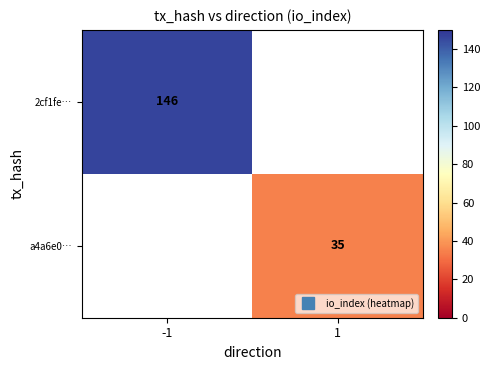

Which series has the largest range (max minus min)?

2cf1fe…